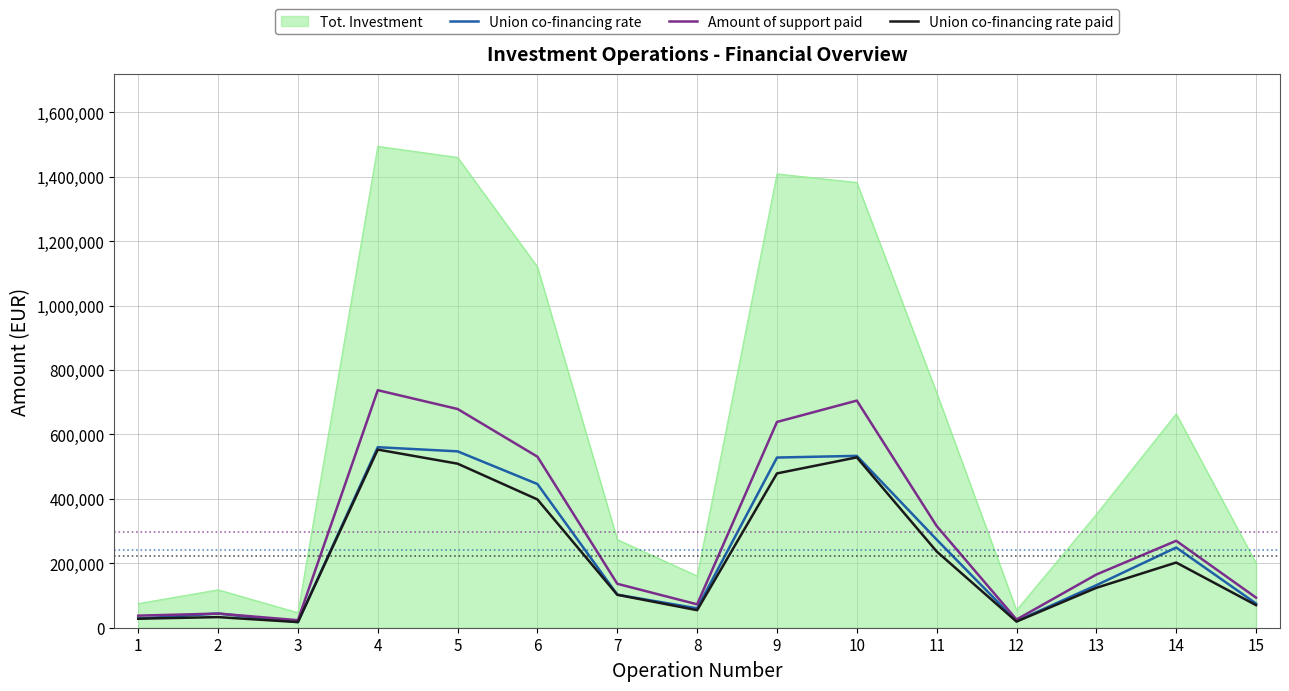

What is the sum of all Union co-financing rate paid values?

3356187.1